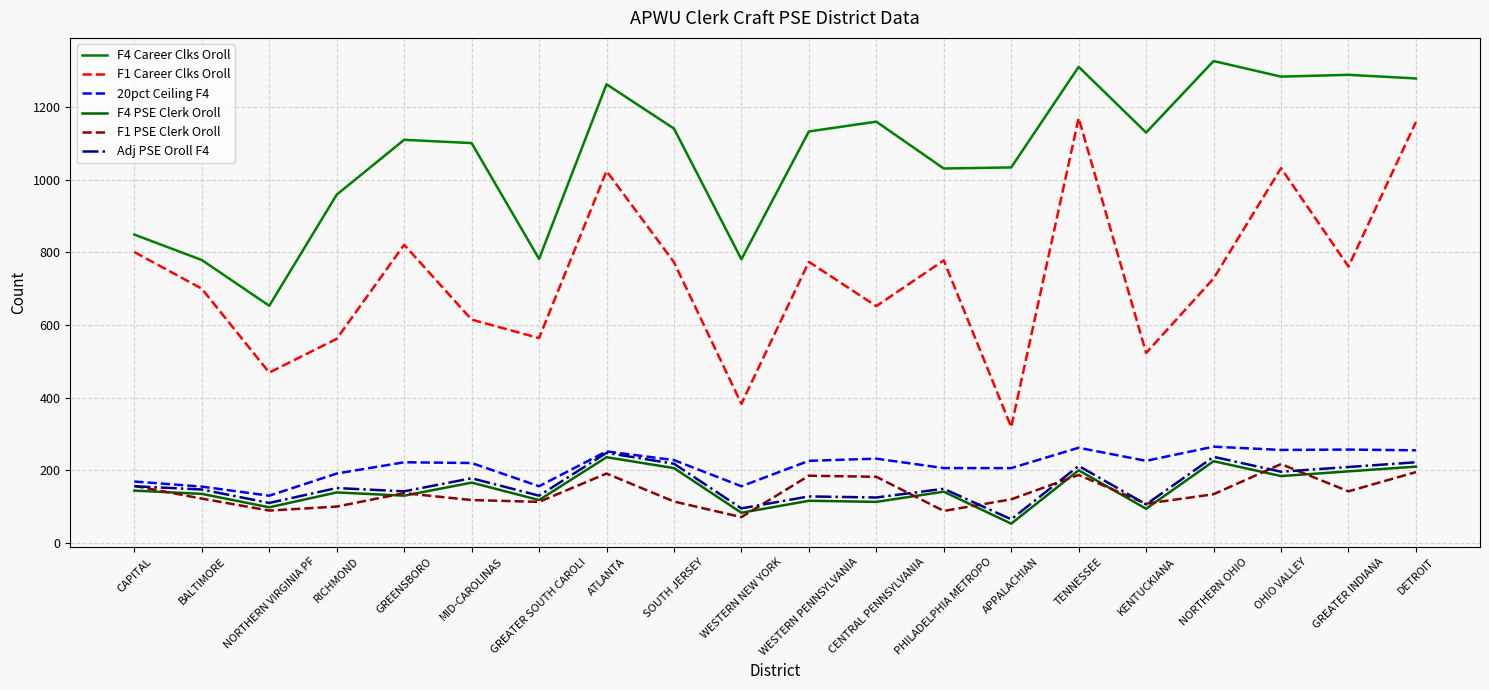

True or false: F4 Career Clks Oroll and Adj PSE Oroll F4 intersect in this chart.

False